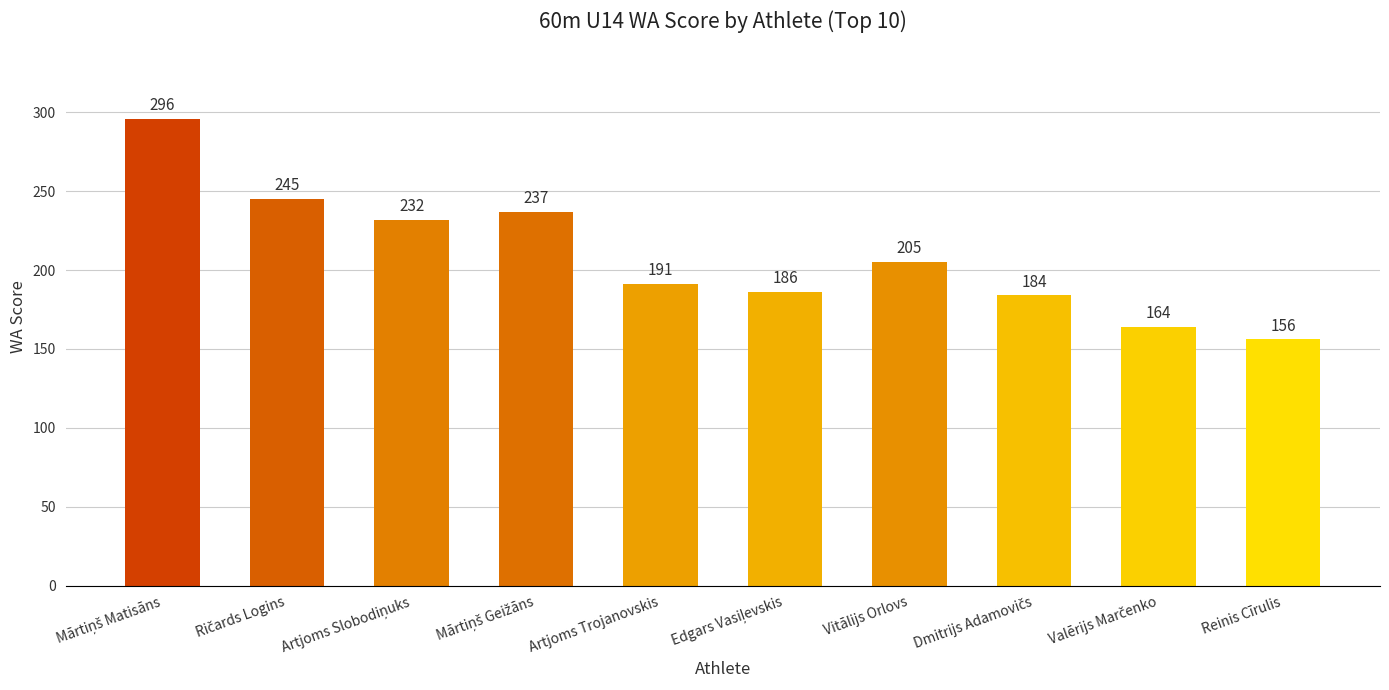

Approximately how many times larger is the value at Vitālijs Orlovs compared to Artjoms Trojanovskis?

1.1